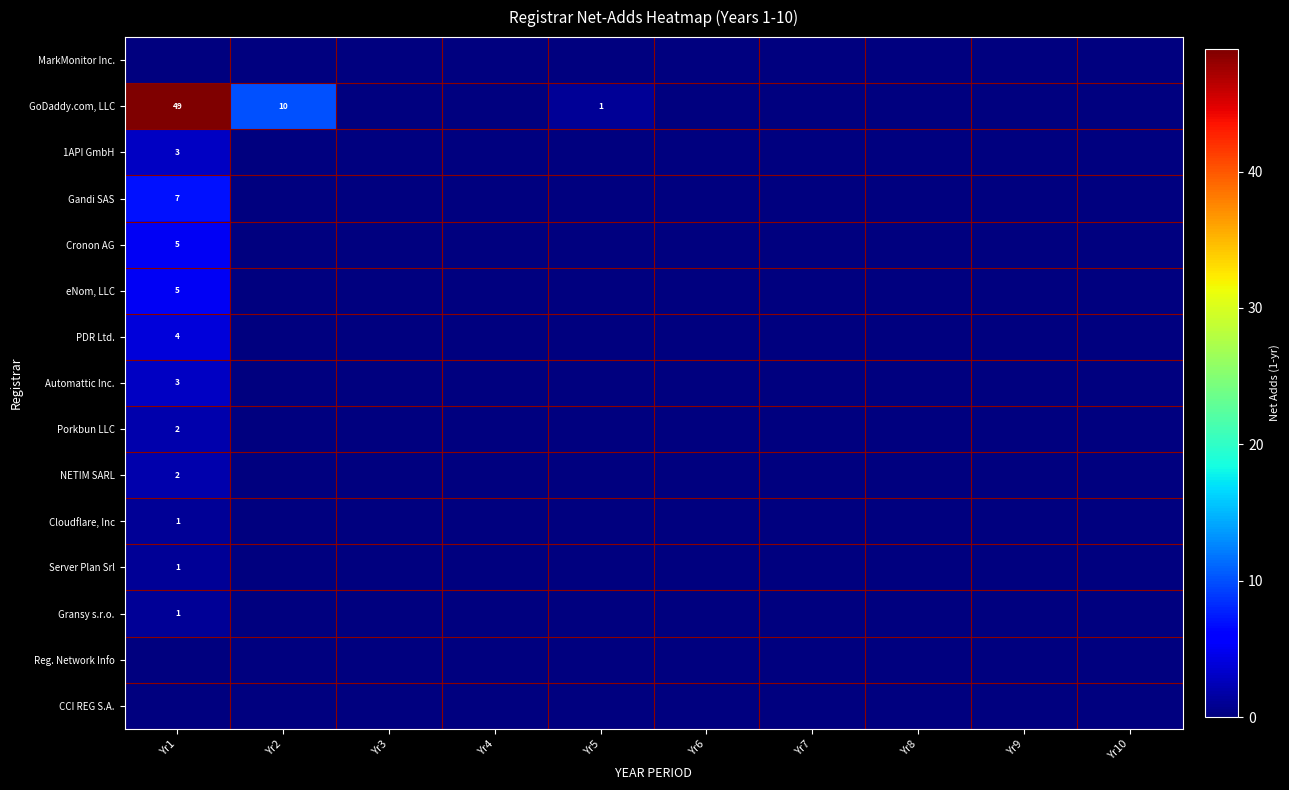

True or false: CCI REG S.A. has a value of 0 at Yr8.

True